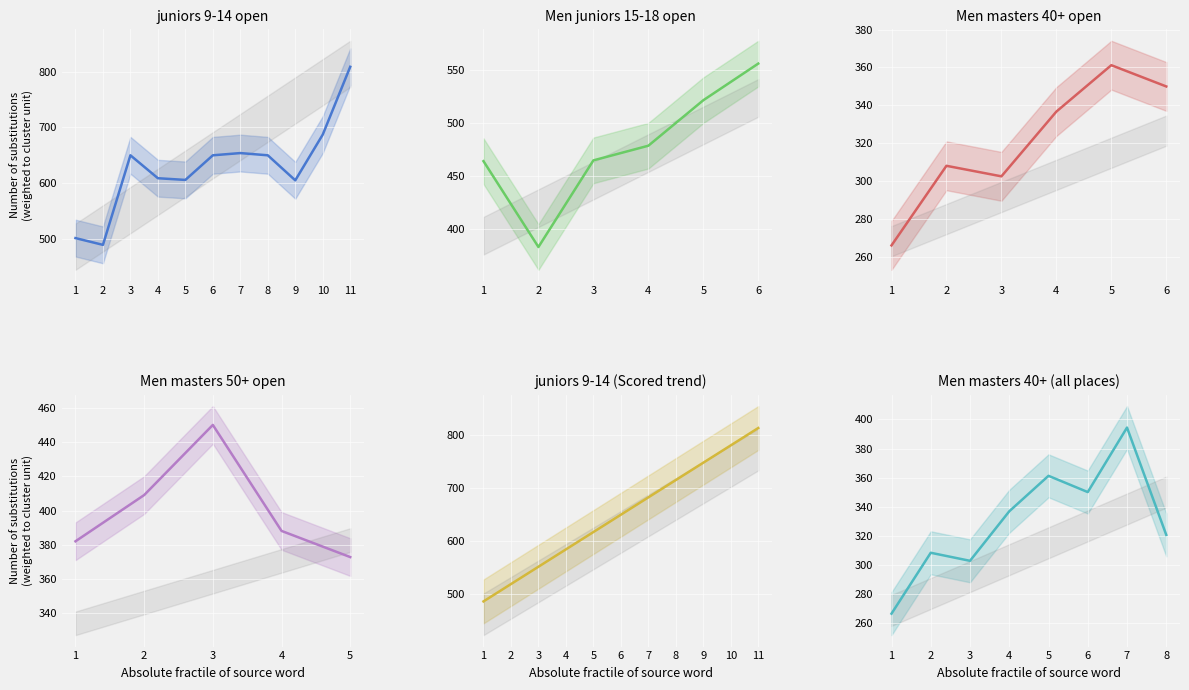

Rank the categories by value from highest to lowest.

7, 5, 6, 4, 8, 2, 3, 1